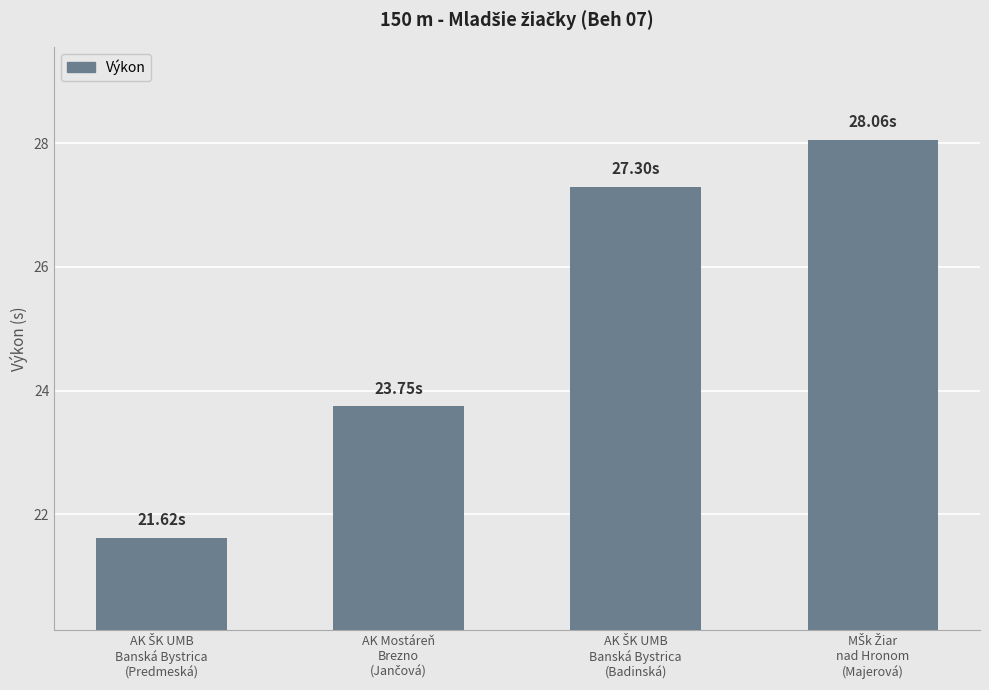

How many data points are less than 27?

2